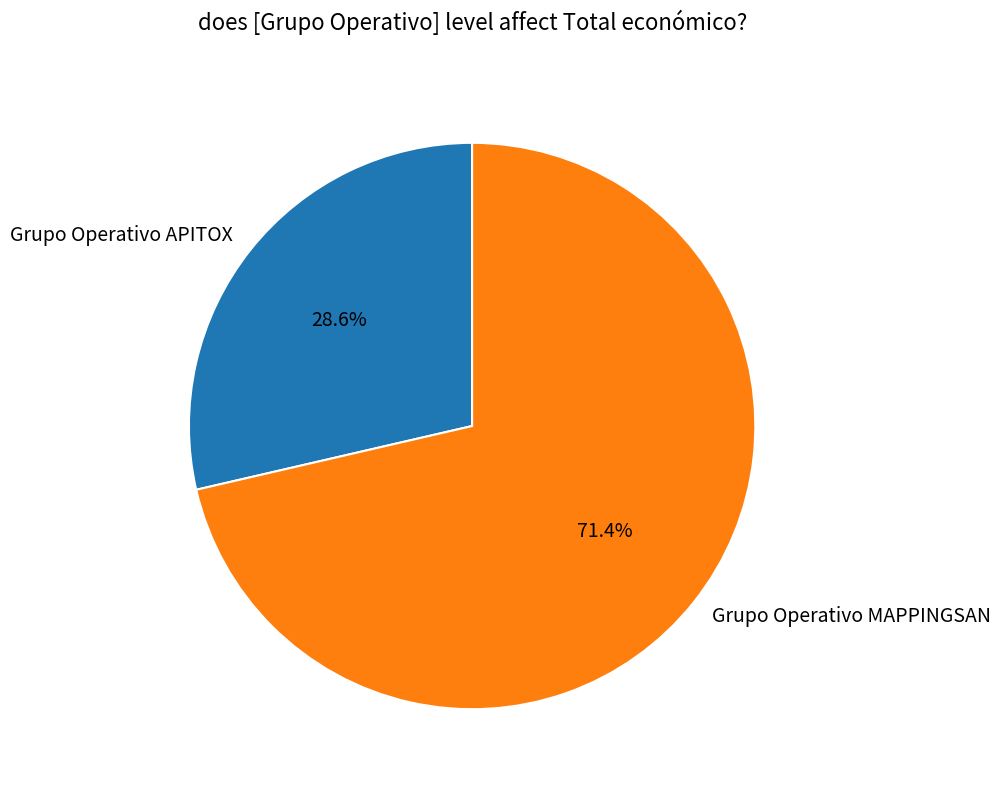

Rank the categories by value from lowest to highest.

Grupo Operativo APITOX, Grupo Operativo MAPPINGSAN